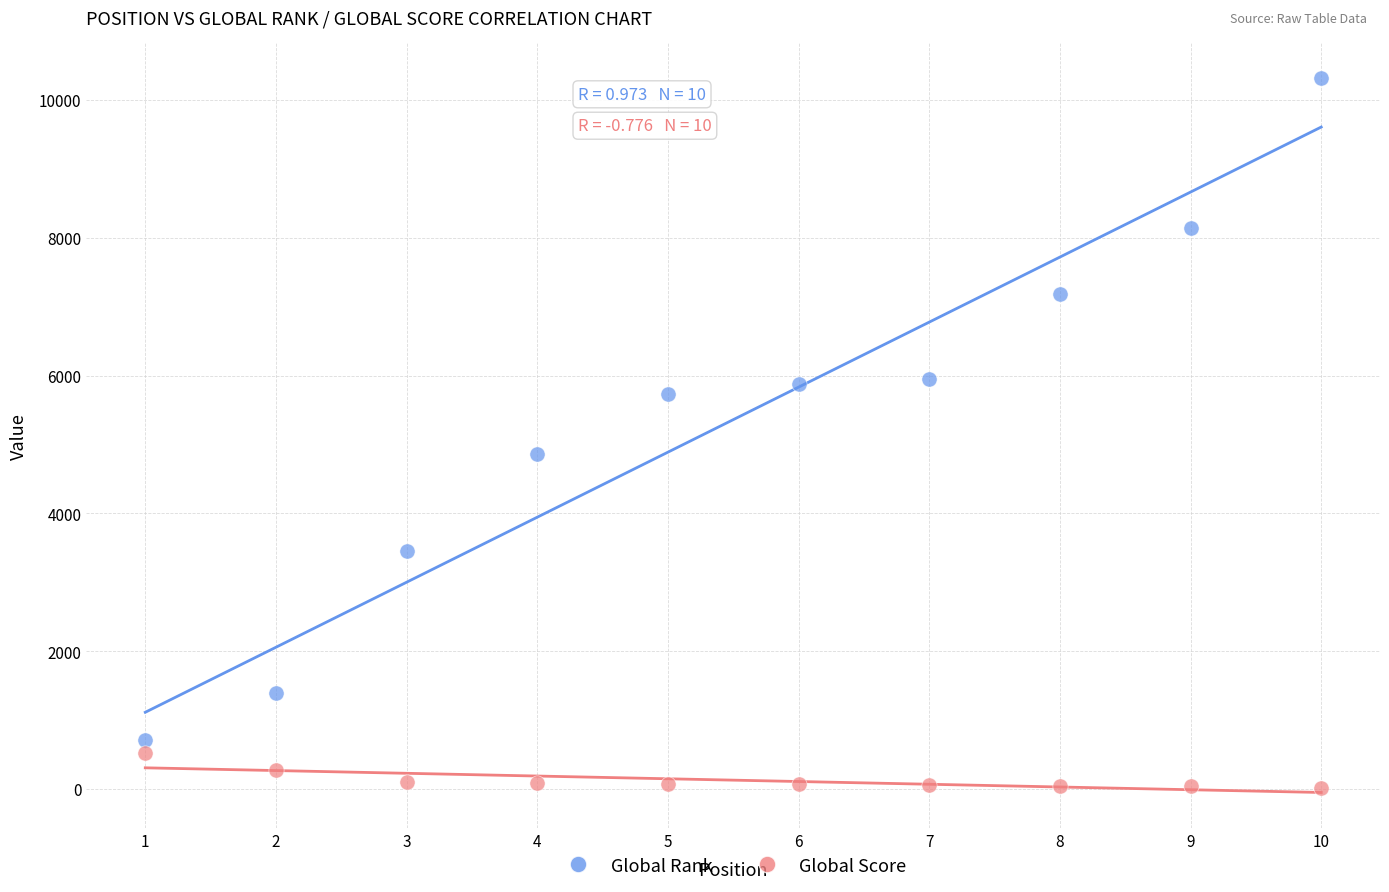

What are all the series names shown in the legend?

Global Rank, Global Score